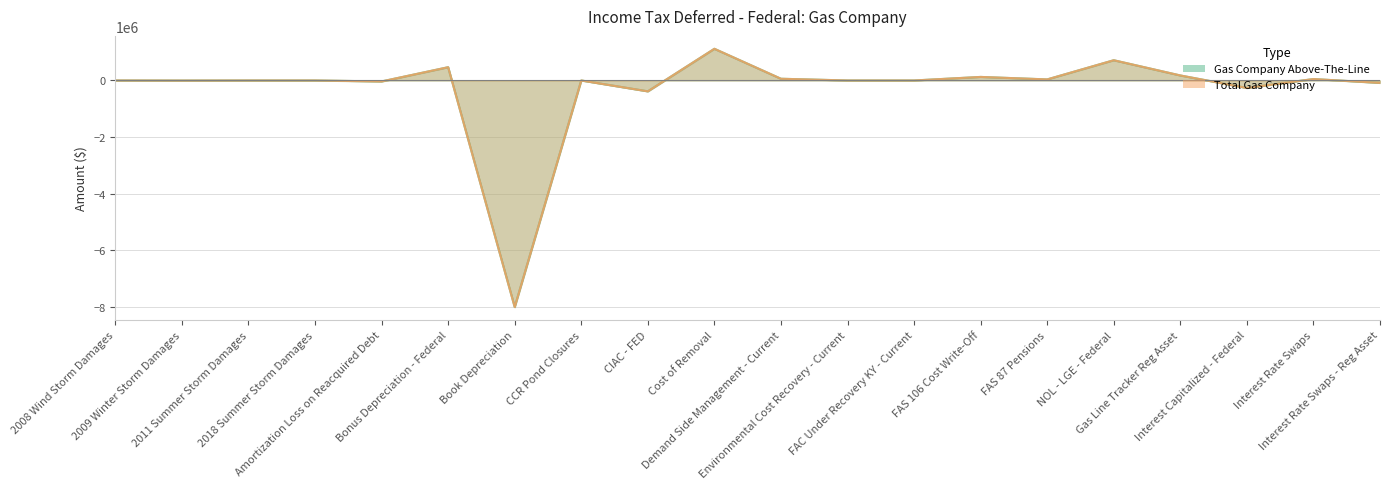

True or false: Total Gas Company and Gas Company Above-The-Line intersect in this chart.

False